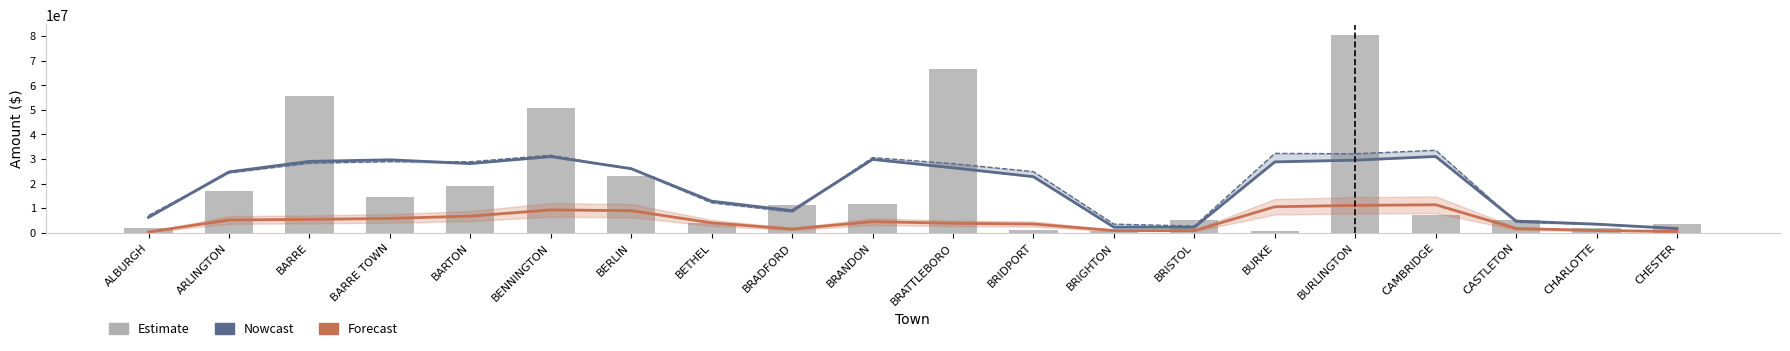

At how many categories does at least one series exceed 55710492?

2